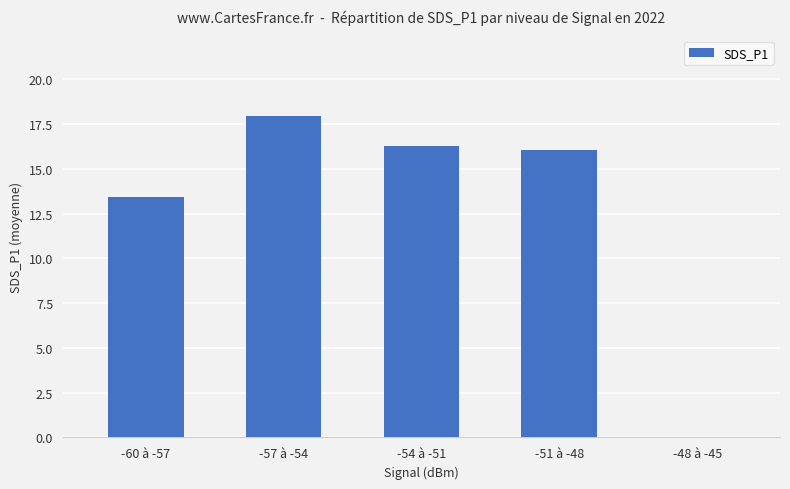

The chart shows a value of 0.0 at -48 à -45. True or false?

True